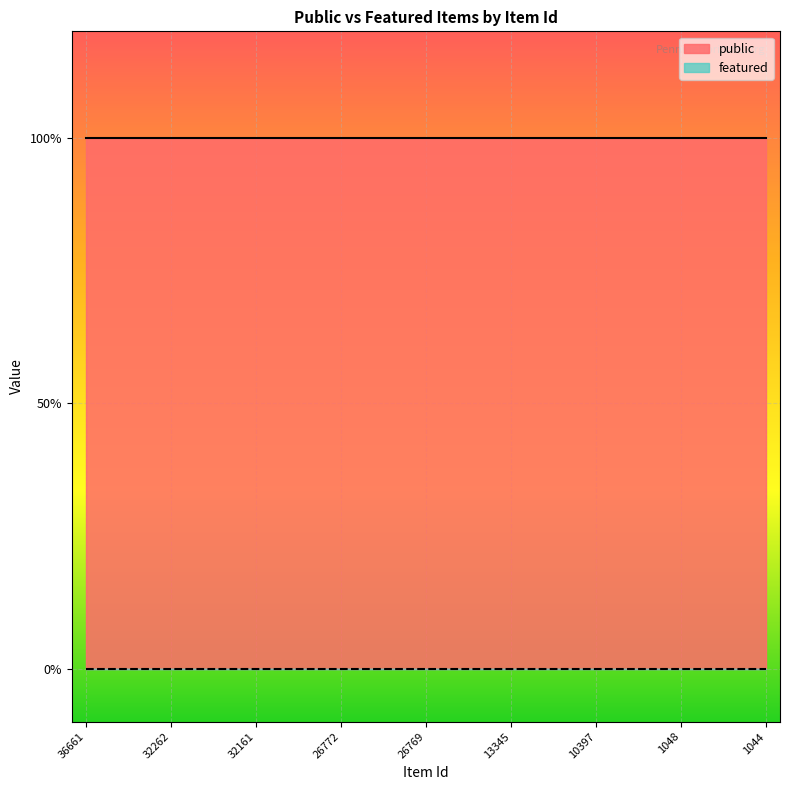

How many lines are shown in the chart?

2